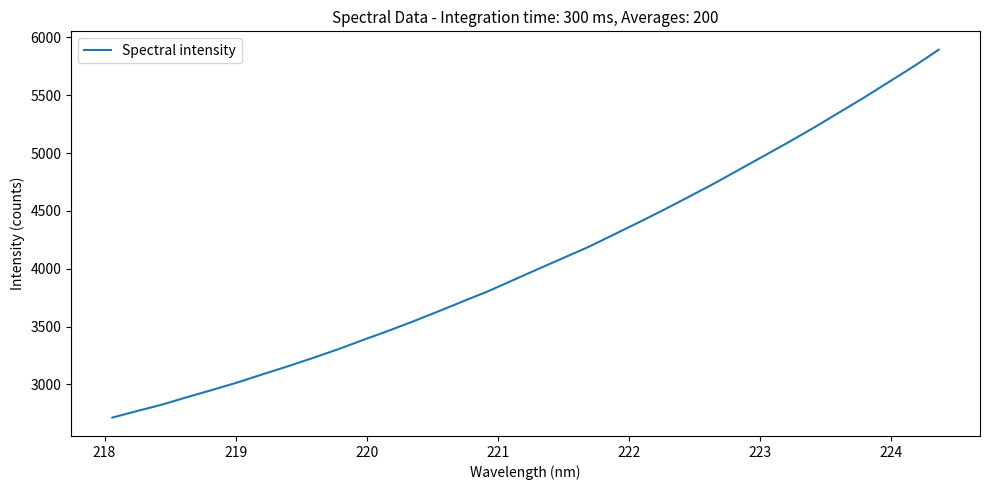

What is the difference between the maximum and minimum values?

3179.4